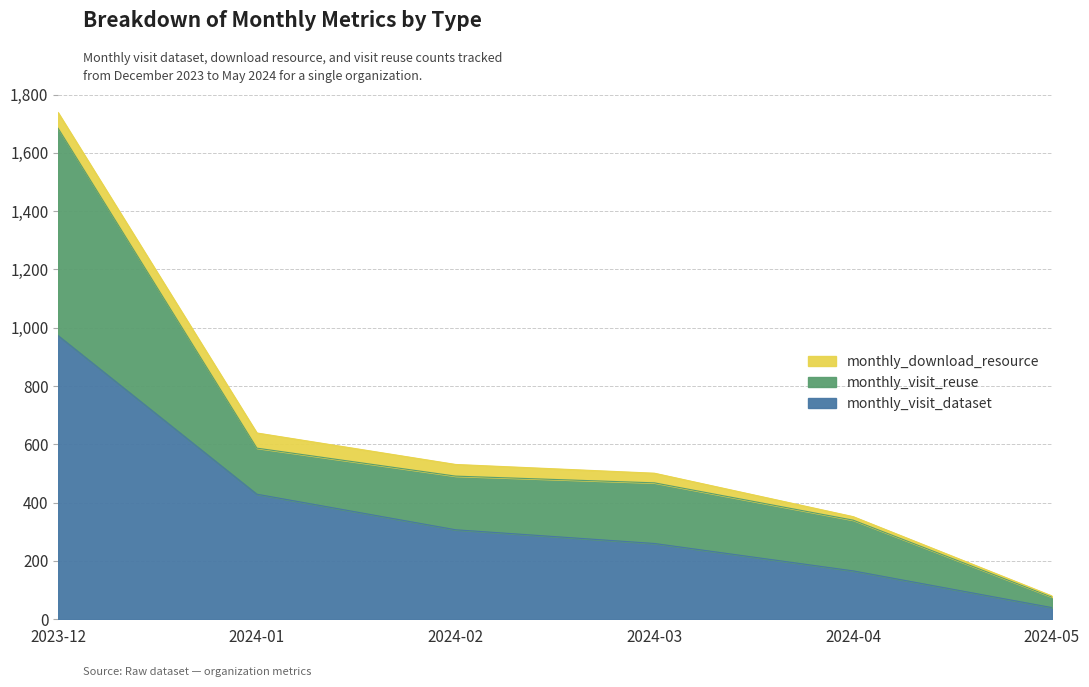

The value of monthly_visit_dataset at 2023-12 is 564. True or false?

False